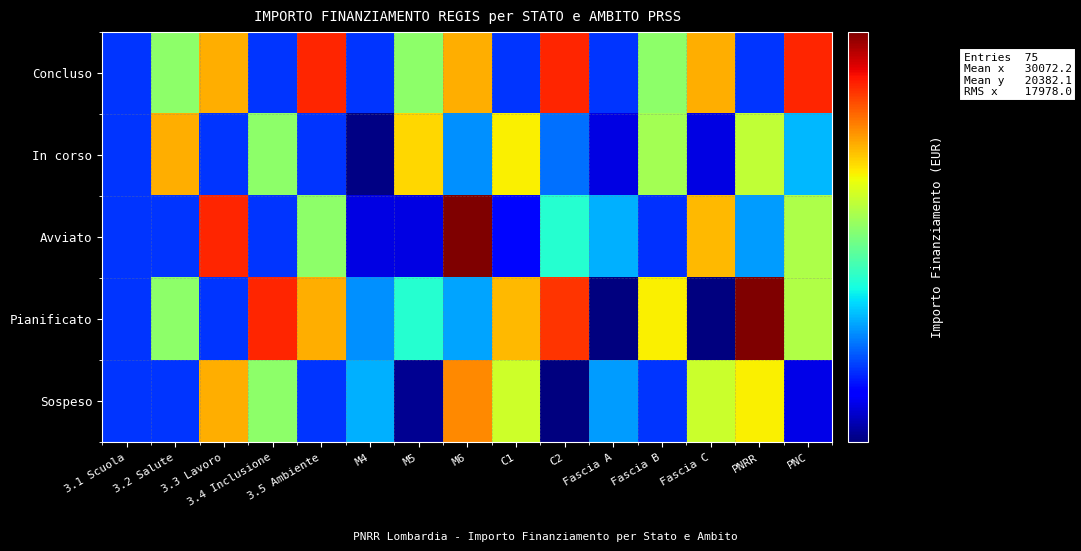

Reading left to right, transcribe all the data shown in this chart.

Concluso: 3.1 Scuola=16000.0	3.2 Salute=32000.0	3.3 Lavoro=48000.0	3.4 Inclusione=16000.0	3.5 Ambiente=64000.0	M4=16000.0	M5=32000.0	M6=48000.0	C1=16000.0	C2=64000.0	Fascia A=16000.0	Fascia B=32000.0	Fascia C=48000.0	PNRR=16000.0	PNC=64000.0
In corso: 3.1 Scuola=16000.0	3.2 Salute=48000.0	3.3 Lavoro=16000.0	3.4 Inclusione=32000.0	3.5 Ambiente=16000.0	M4=11397.2	M5=43976.4	M6=19153.5	C1=41497.8	C2=17978.2	Fascia A=13388.7	Fascia B=33600.1	Fascia C=13424.4	PNRR=36033.6	PNC=20754.9
Avviato: 3.1 Scuola=16000.0	3.2 Salute=16000.0	3.3 Lavoro=64000.0	3.4 Inclusione=16000.0	3.5 Ambiente=32000.0	M4=13388.7	M5=13424.4	M6=83019.7	C1=14618.1	C2=24790.5	Fascia A=20382.1	Fascia B=15957.5	Fascia C=46612.9	PNRR=19660.3	PNC=34600.7
Pianificato: 3.1 Scuola=16000.0	3.2 Salute=32000.0	3.3 Lavoro=16000.0	3.4 Inclusione=64000.0	3.5 Ambiente=48000.0	M4=19121.4	M5=24790.5	M6=20015.9	C1=46612.9	C2=61771.8	Fascia A=11257.4	Fascia B=41599.2	Fascia C=11239.5	PNRR=82504.9	PNC=34802.1
Sospeso: 3.1 Scuola=16000.0	3.2 Salute=16000.0	3.3 Lavoro=48000.0	3.4 Inclusione=32000.0	3.5 Ambiente=16000.0	M4=20382.1	M5=11653.2	M6=51901.0	C1=37293.7	C2=11239.5	Fascia A=19576.5	Fascia B=16085.0	Fascia C=36937.1	PNRR=41471.6	PNC=13496.6